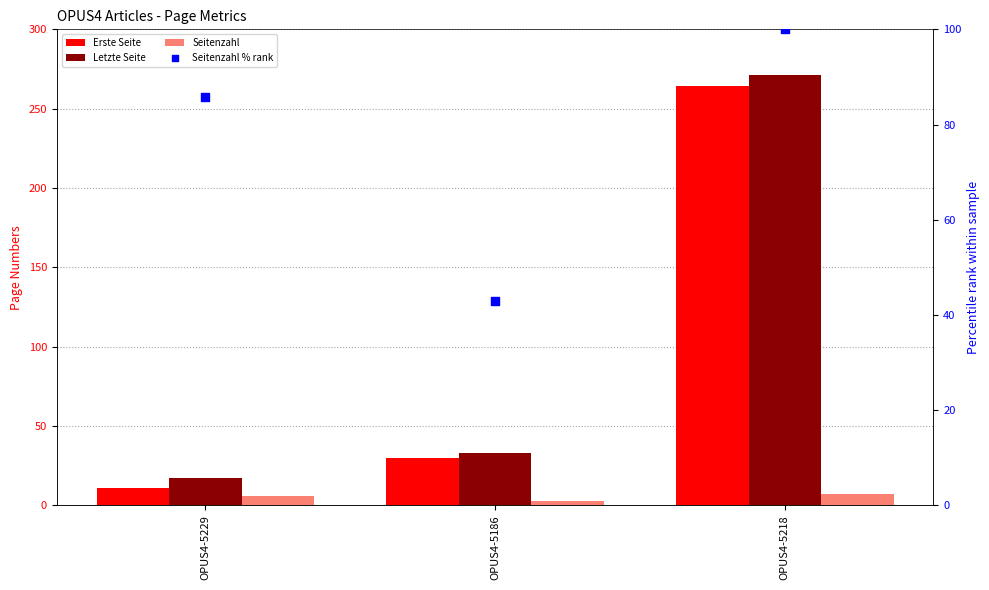

What is the total value across all series at OPUS4-5186?

108.9